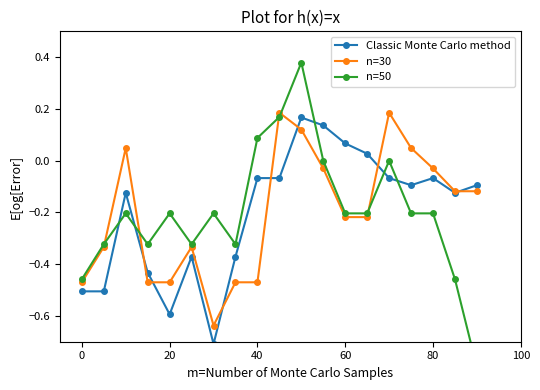

List the series in order of their peak value, lowest first.

Classic Monte Carlo method, n=30, n=50